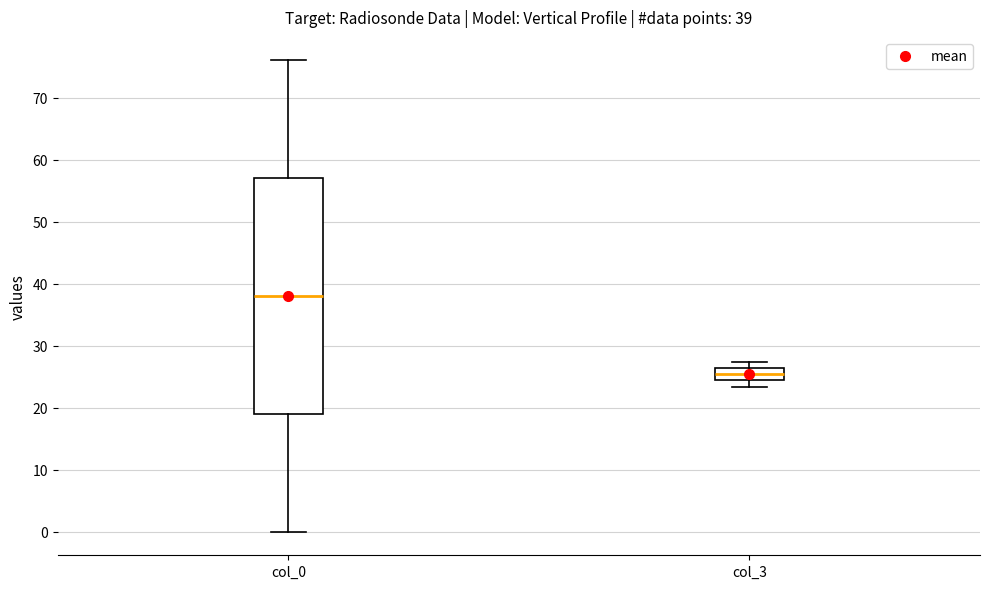

Which box is the tallest, from its lower edge to its upper edge?

col_0